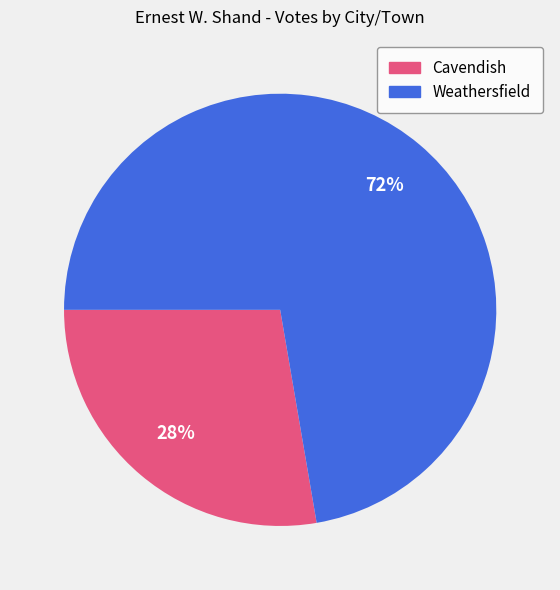

True or false: Cavendish accounts for 33% of the total.

False